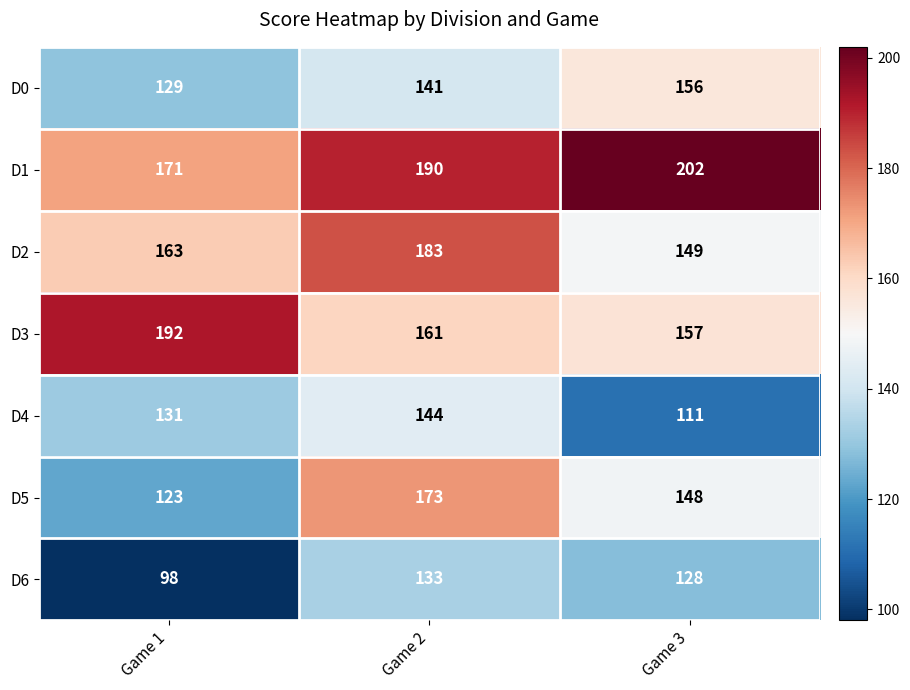

Is it true that D5 equals 255 at Game 2?

False